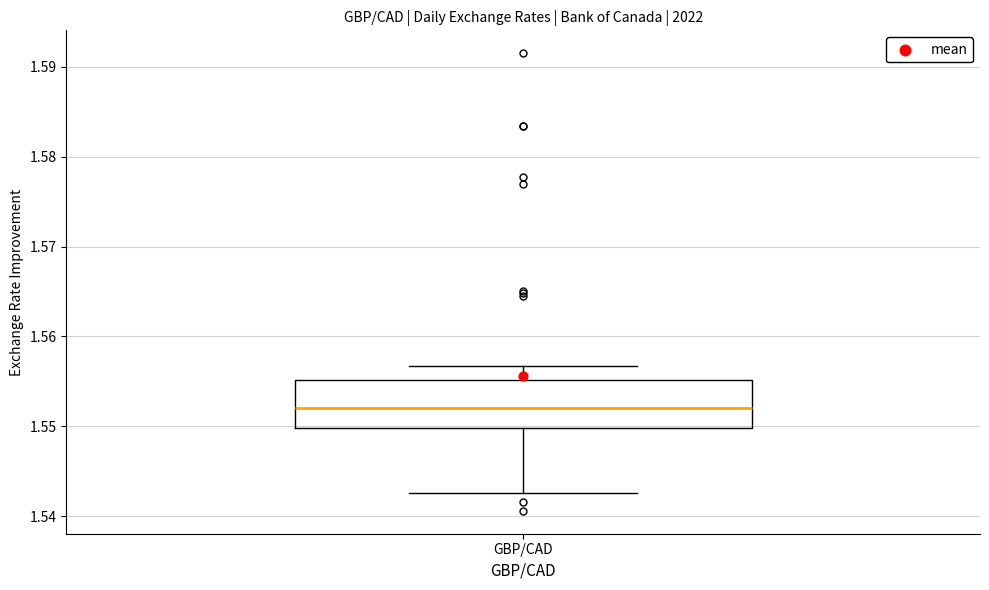

Read this box plot against the y-axis: the position of the median line, the range covered by the box, and the ends of both whiskers. The values are not printed on the chart, so give them approximately, as read against the axis.

median 1.552, box 1.550 to 1.555, whiskers 1.543 to 1.557